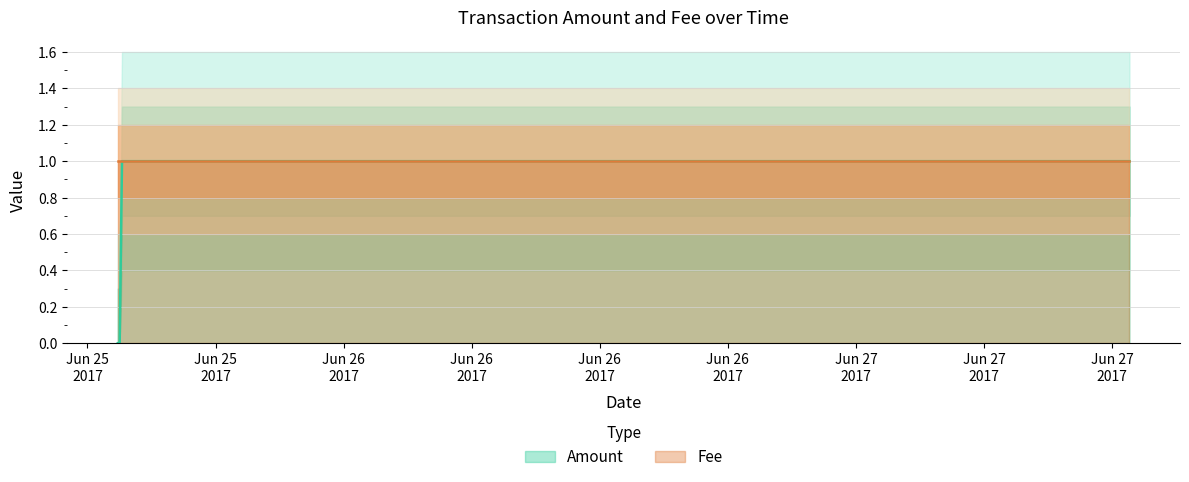

True or false: there are more than 1 points higher than both neighbors.

False